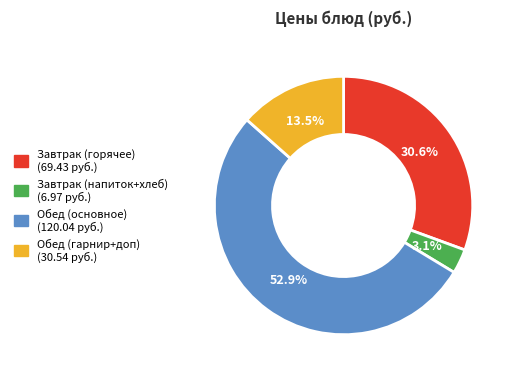

Is there any slice that represents more than half of the pie?

Yes